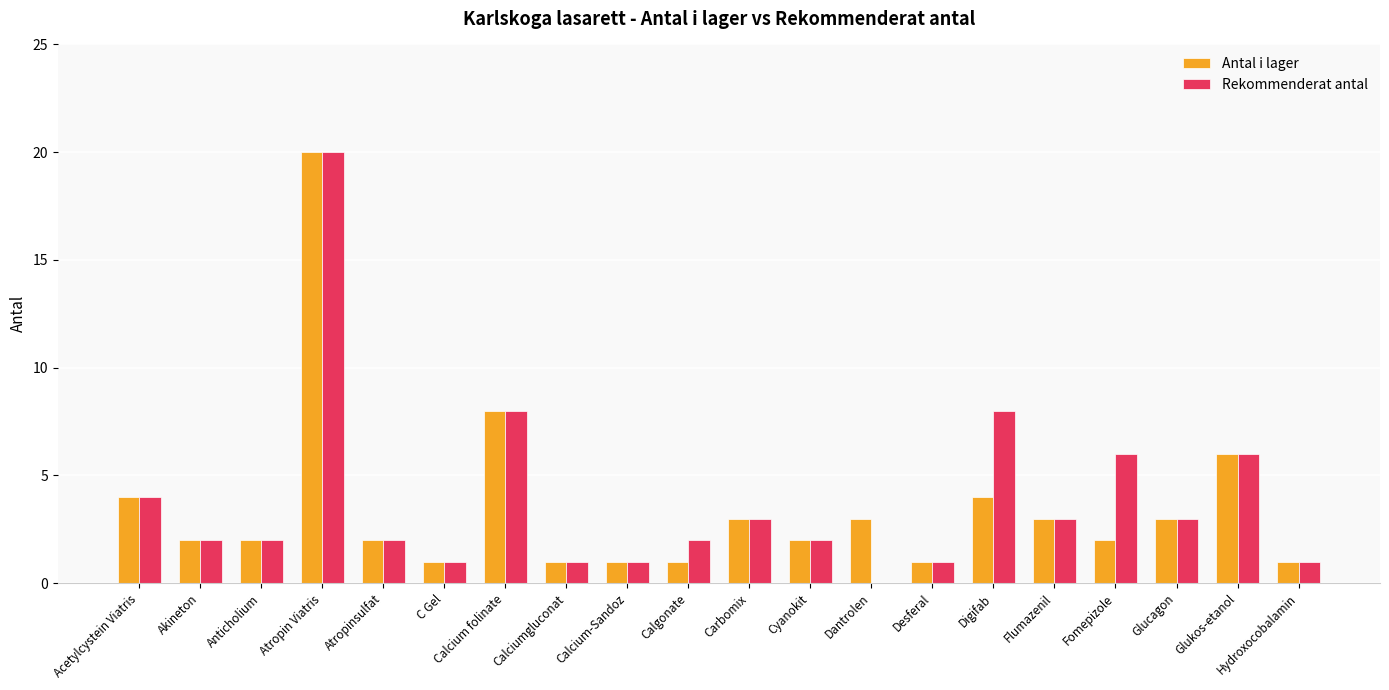

At which category is the sum across all series the highest?

Atropin Viatris